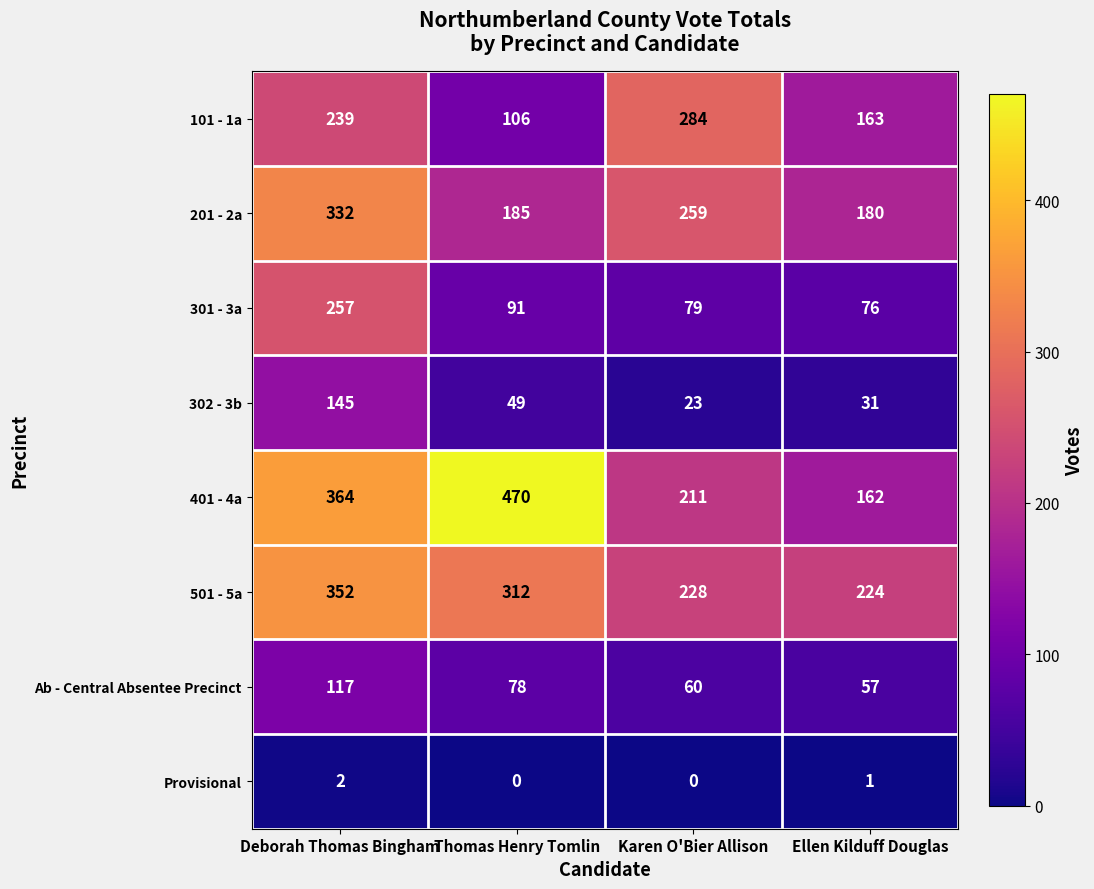

What is the average value of the 201 - 2a series?

239